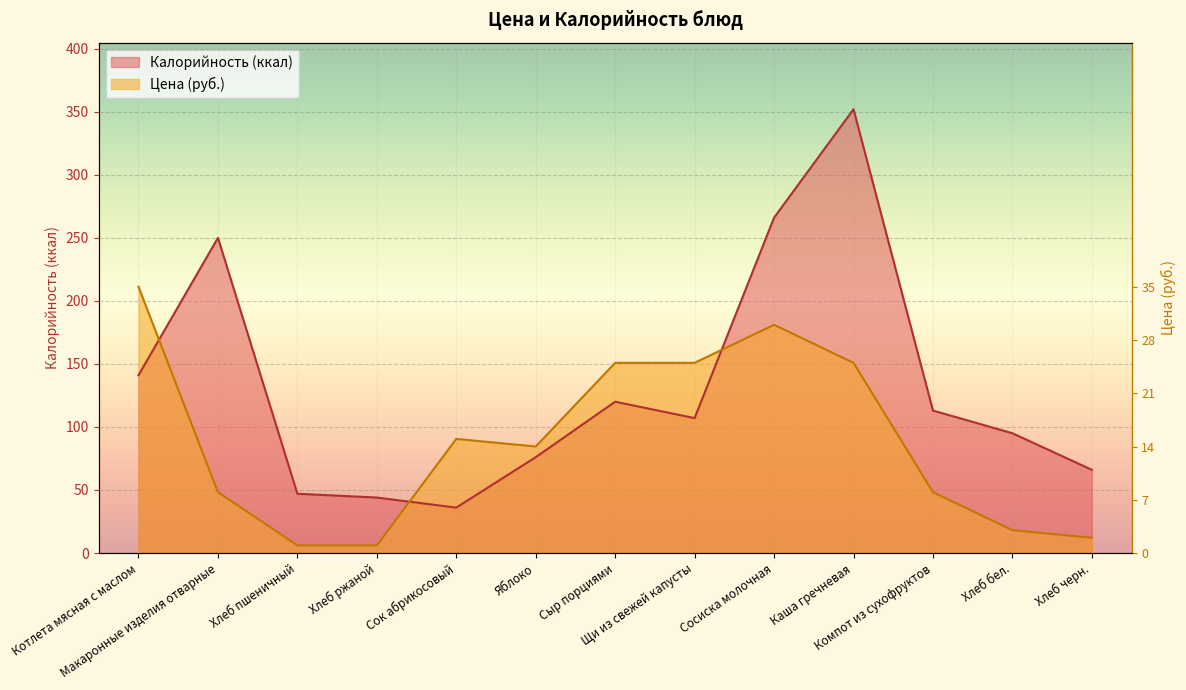

Rank the series at Макаронные изделия отварные from lowest to highest value.

Цена, Калорийность